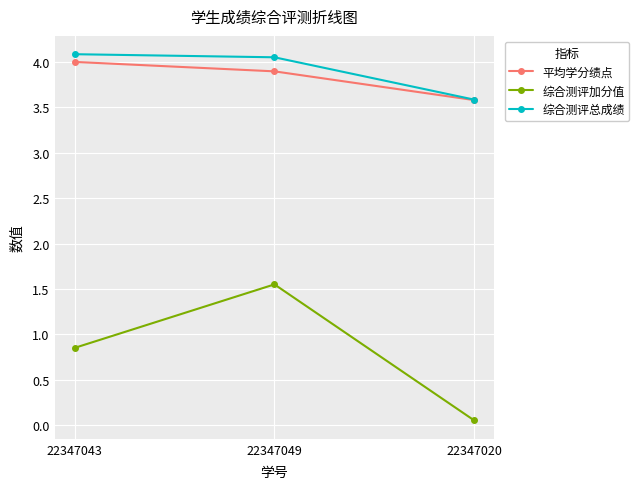

Which category has the lowest value in the 综合测评加分值 series?

22347020